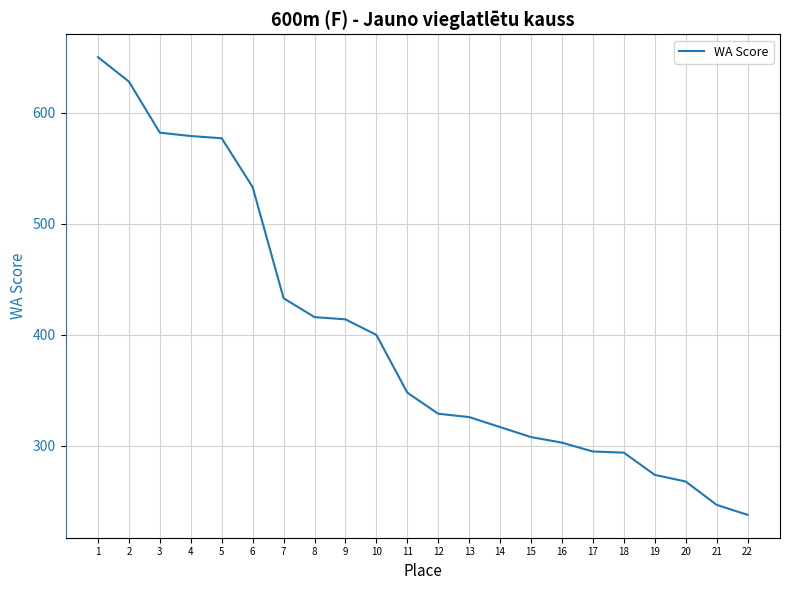

Does the chart have visible grid lines?

Yes